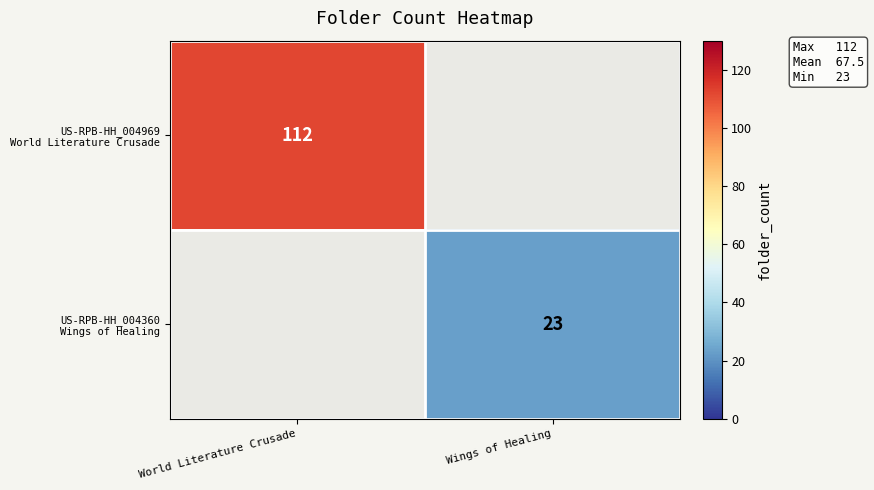

What is the greatest value displayed?

112.0